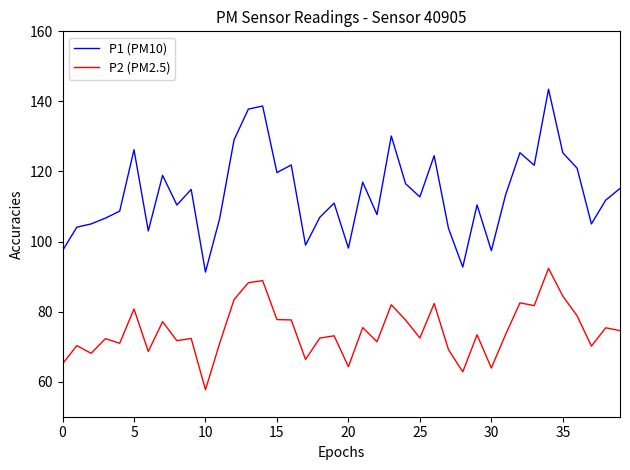

List the series in order of their peak value, lowest first.

P2 (PM2.5), P1 (PM10)